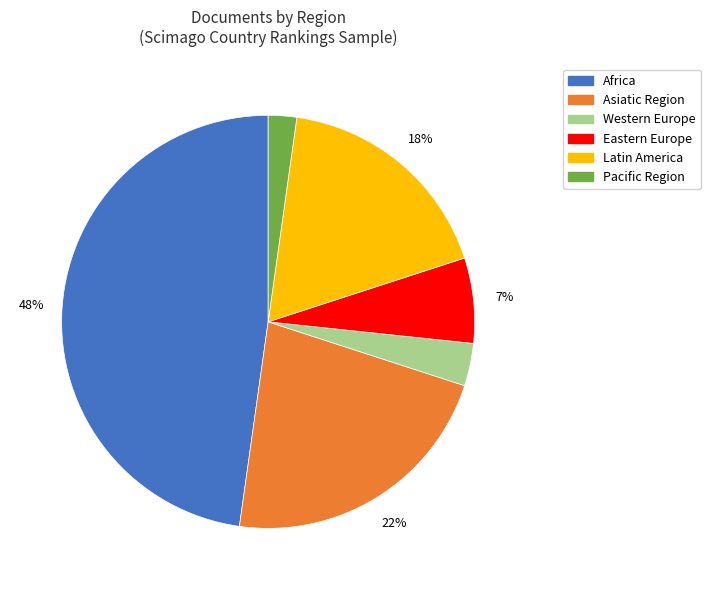

To the nearest percent, what is the average slice percentage?

17%